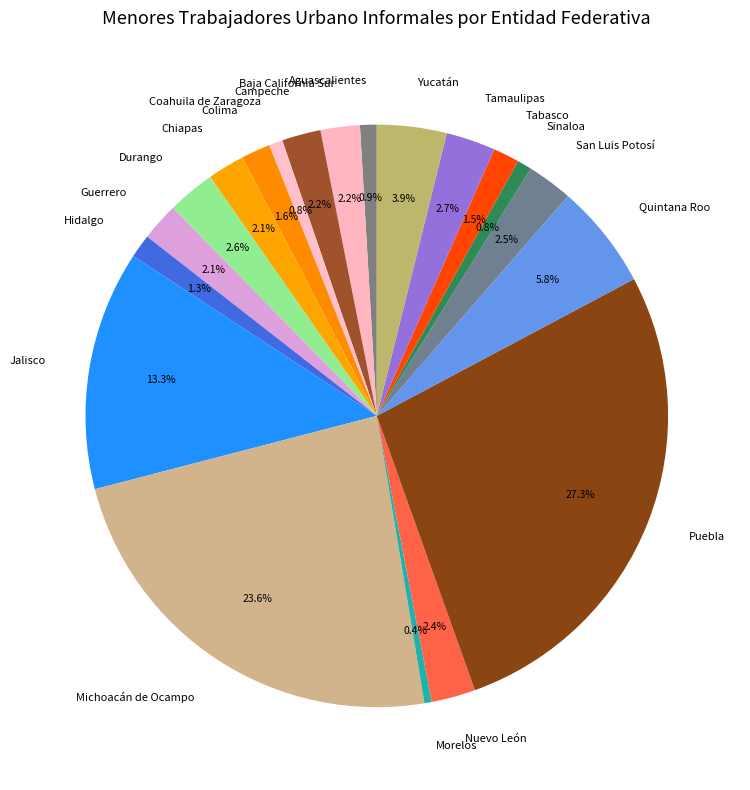

Is there a majority slice in this chart?

No